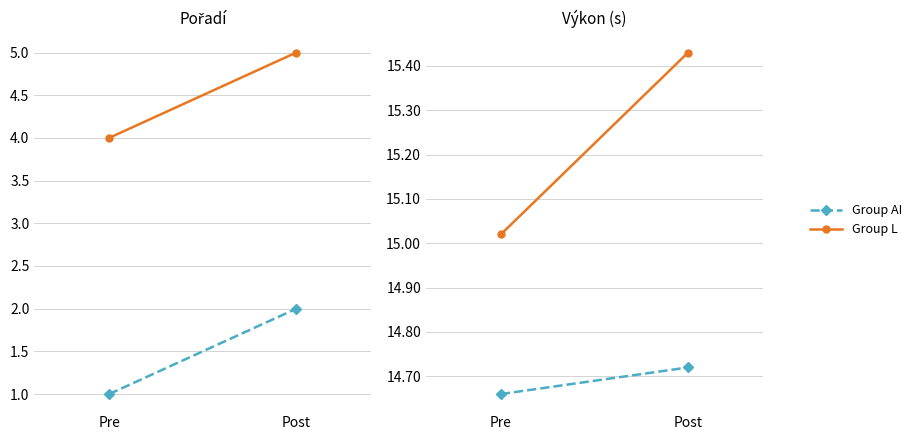

List the series in order of their peak value, highest first.

Group L, Group AI